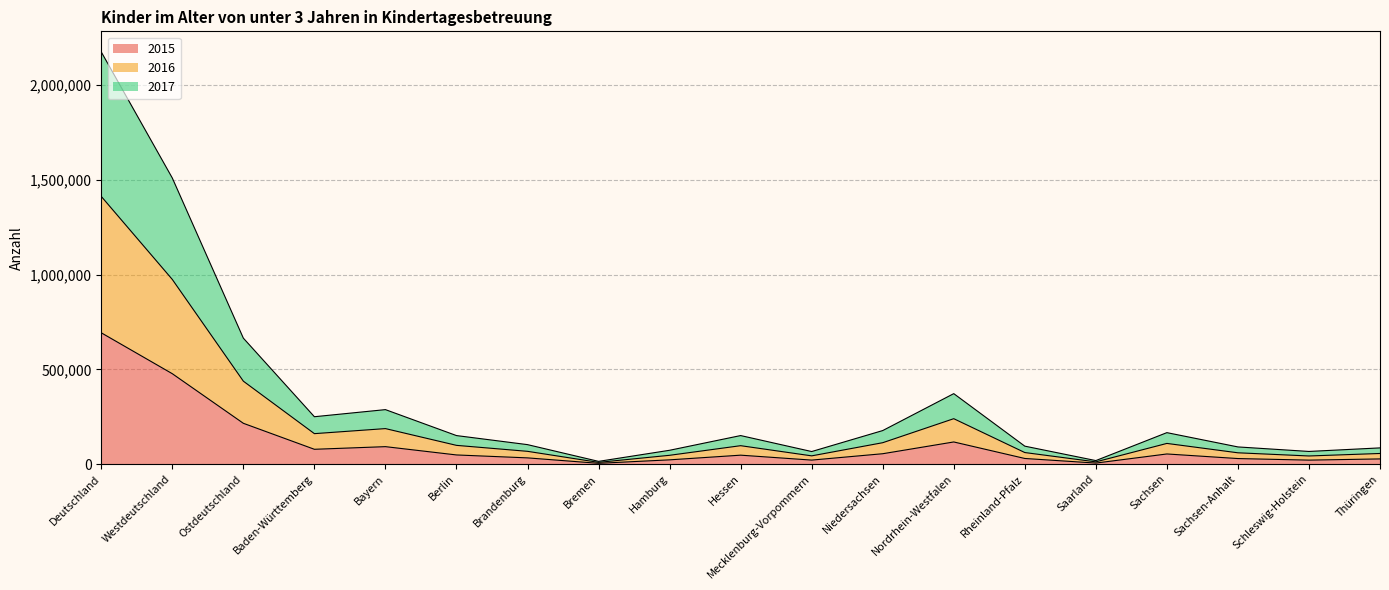

What is the total value across all series at Bayern?

288032